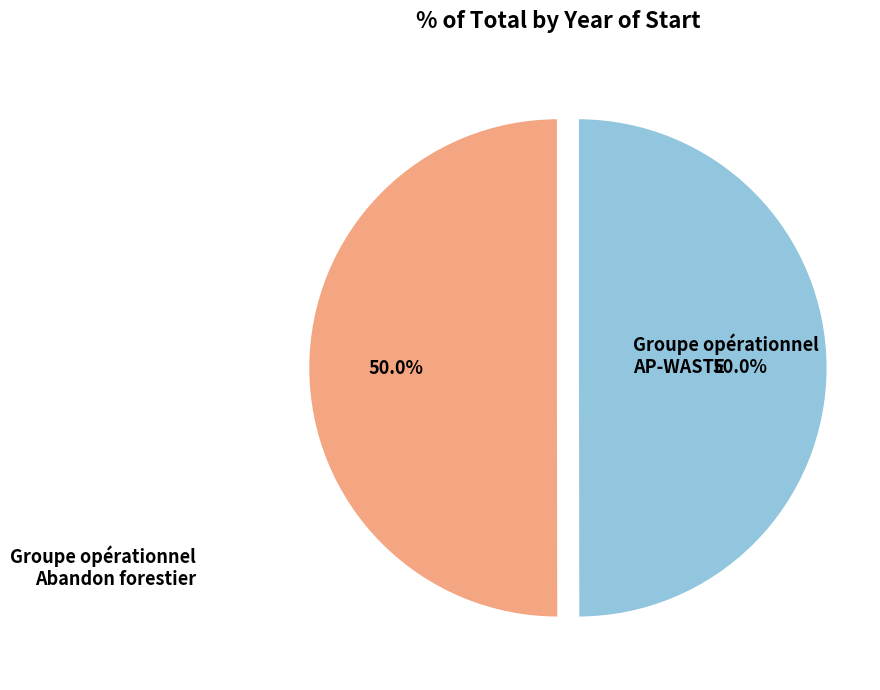

Which category has the smallest portion of the pie?

Groupe opérationnel : Abandon forestier